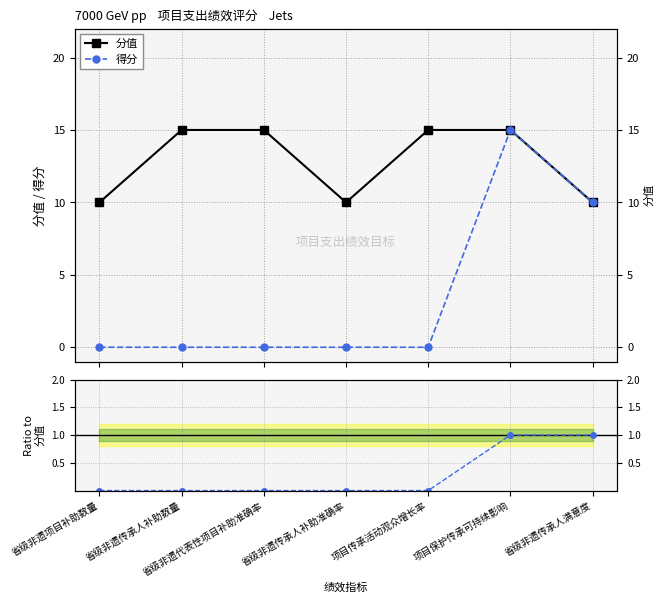

True or false: 得分/分值 and 得分 cross at least once.

False